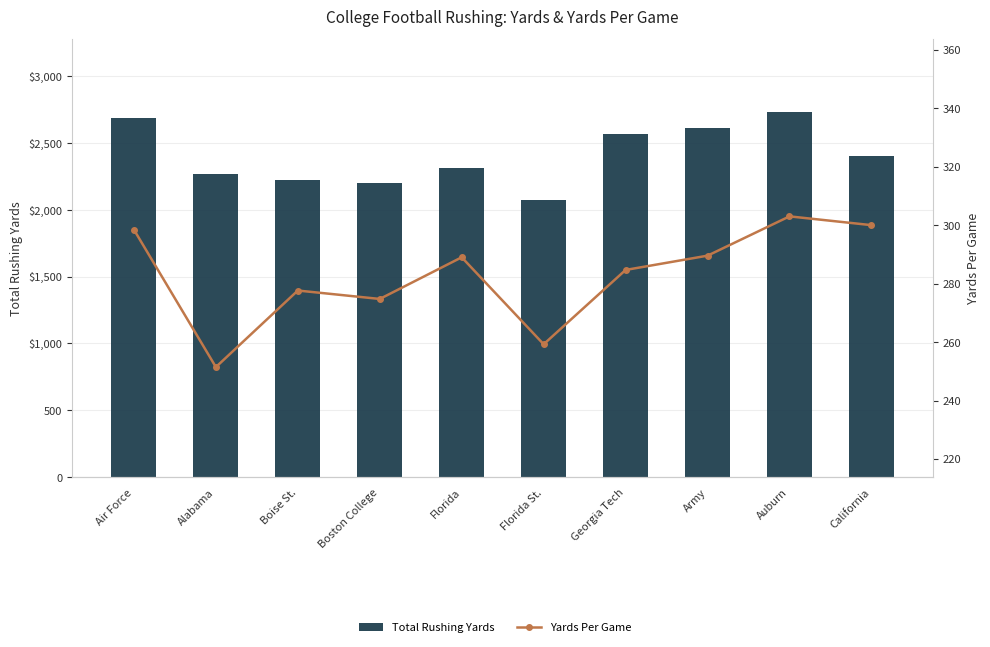

What is the greatest value displayed?

2727.0